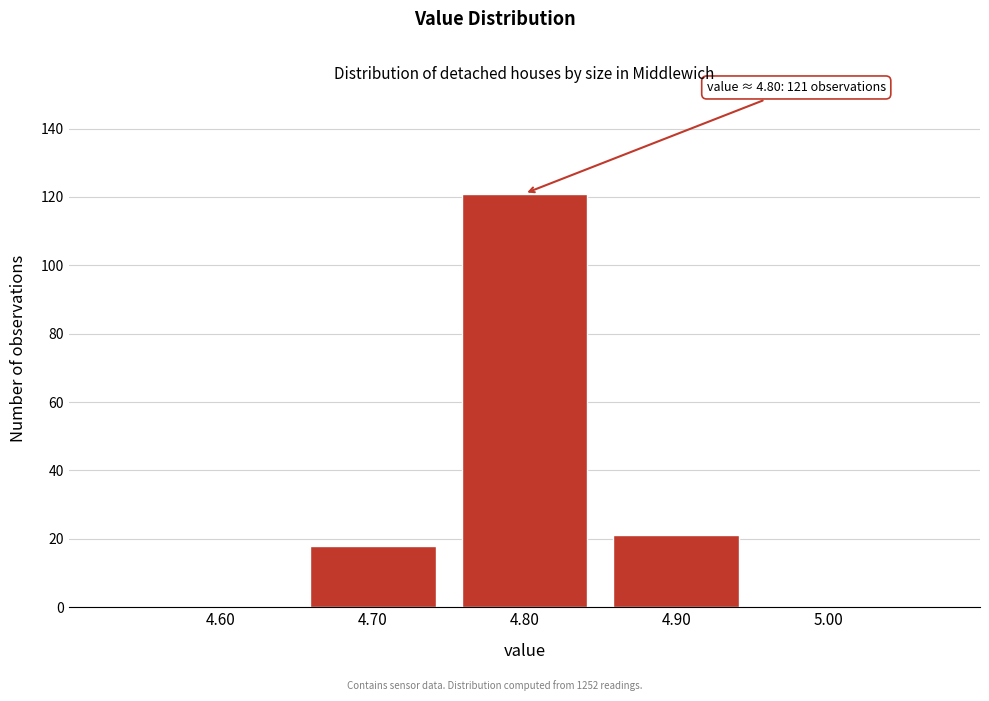

Over which range of the x-axis is the bar tallest?

4.75 to 4.85